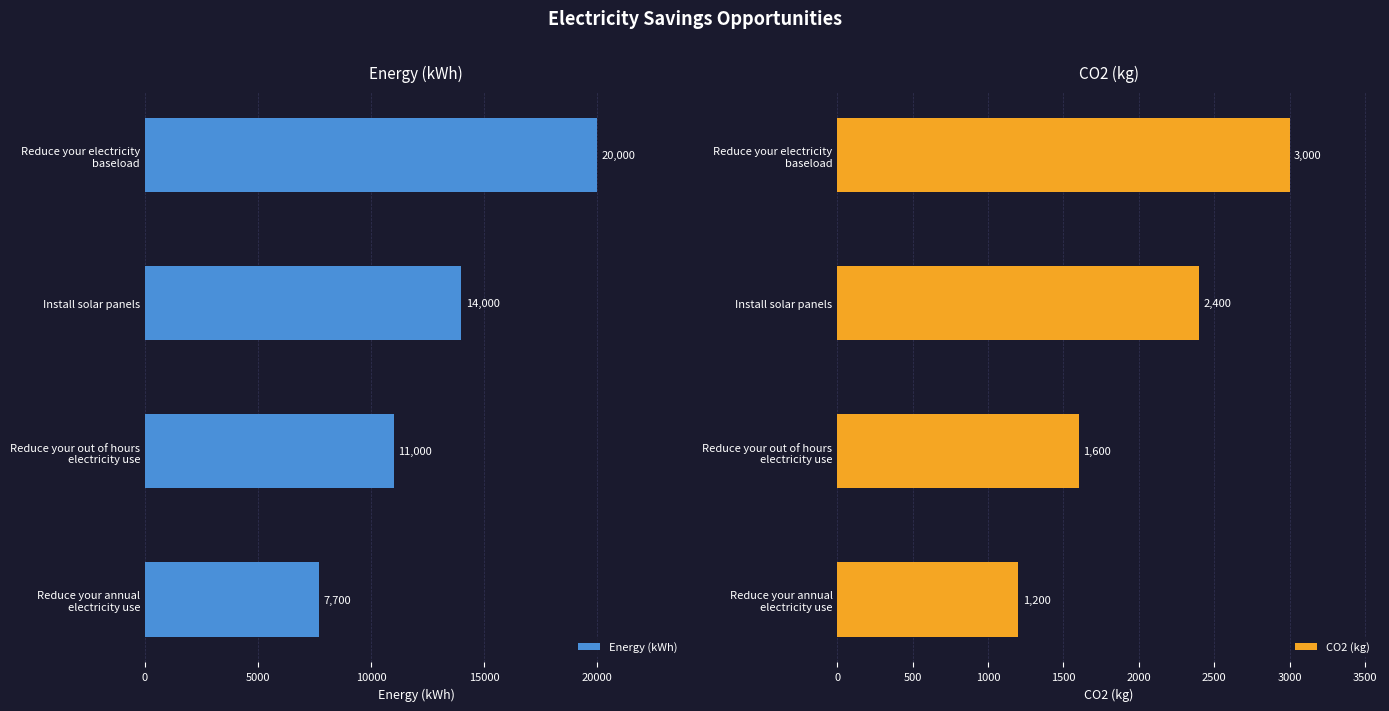

What value does the Energy (kWh) series have at Install solar panels, to the nearest 50?

14000